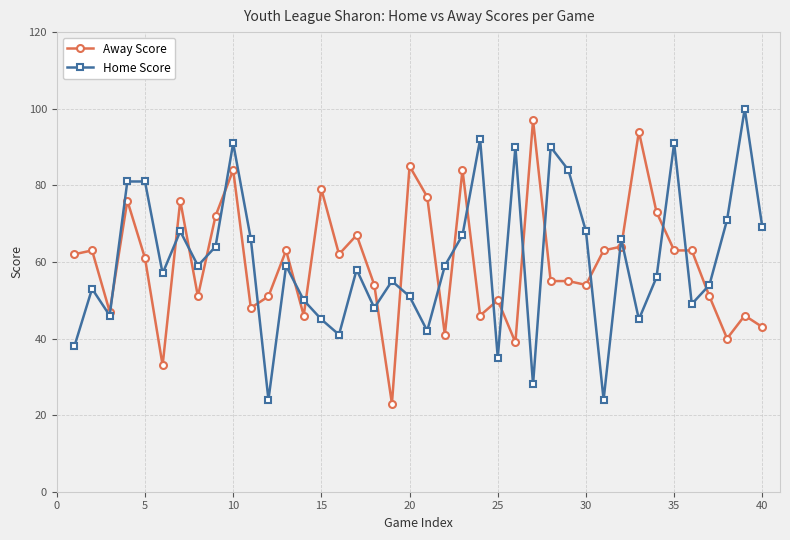

What is the value of the Away Score point at the 18th from the left?

54